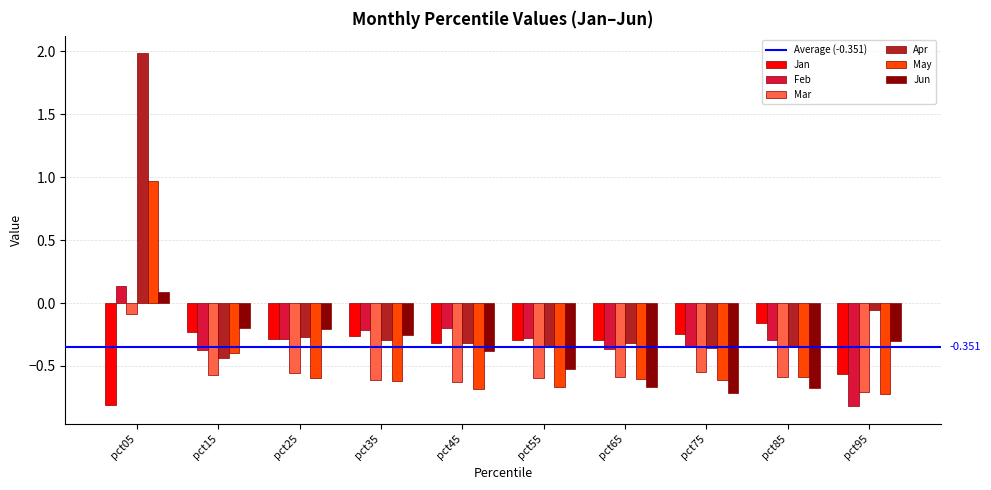

At which label is Jan closest to 0?

pct85